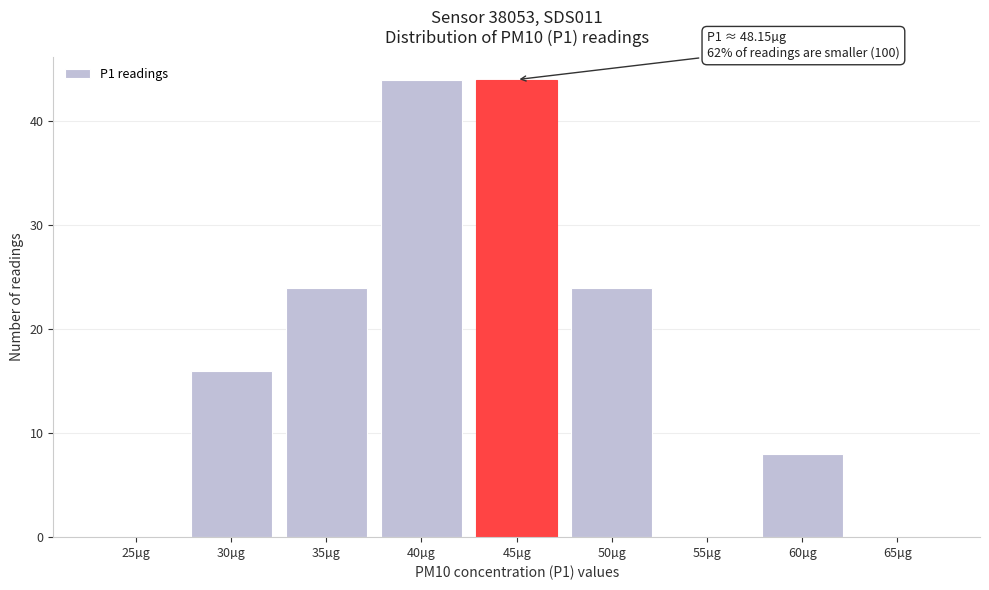

Reading left to right, list all the values displayed in this chart.

25µg=0	30µg=16	35µg=24	40µg=44	45µg=44	50µg=24	55µg=0	60µg=8	65µg=0